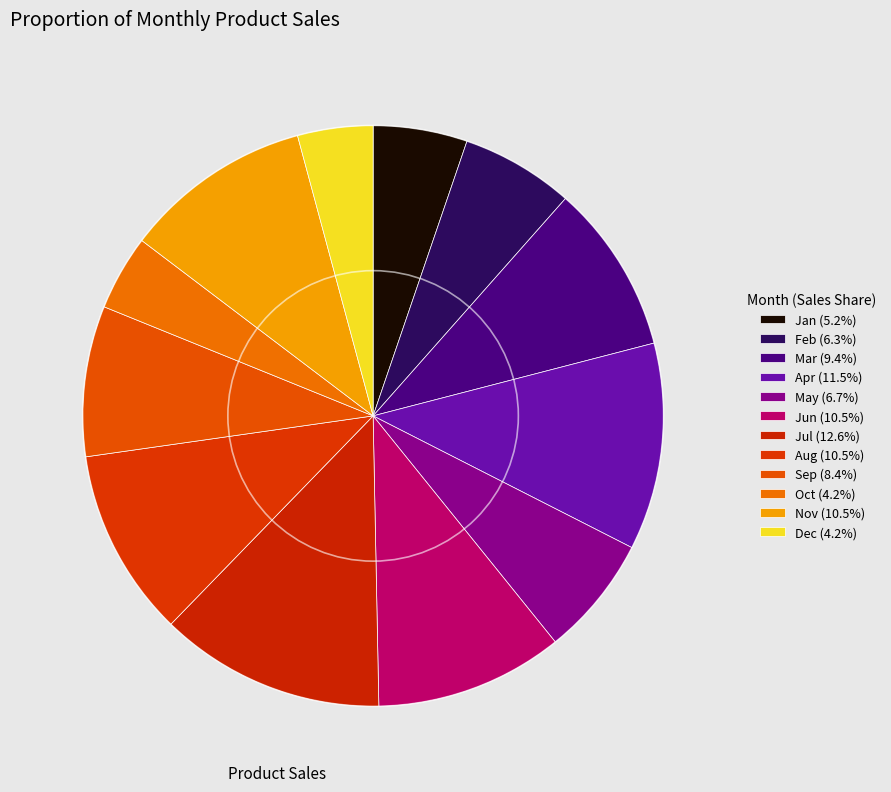

Is there a majority slice in this chart?

No